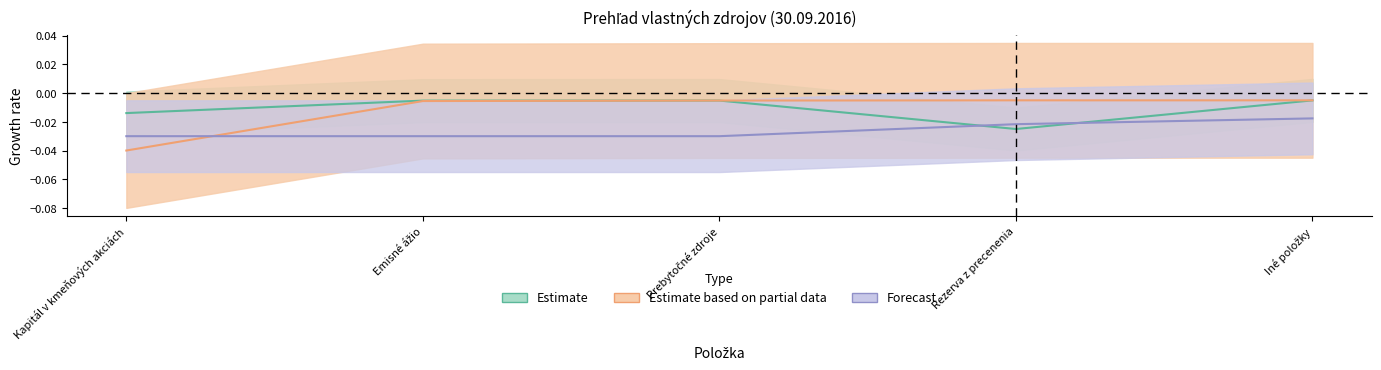

What is the label of the 4th point from the left?

Rezerva z precenenia